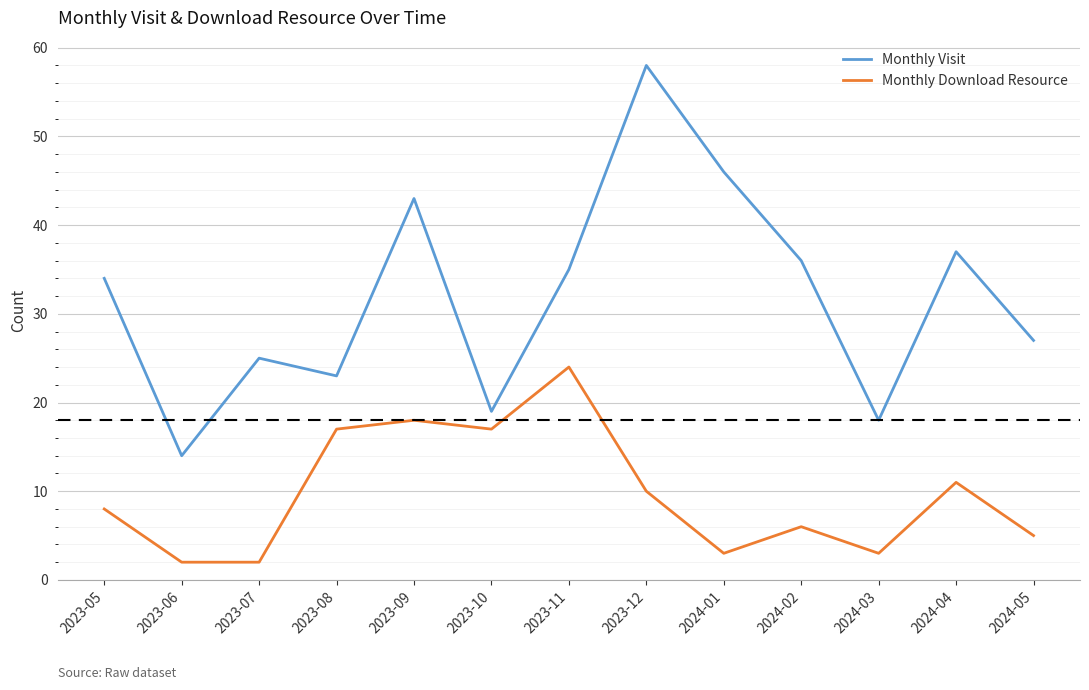

List the series in order of their peak value, highest first.

Monthly Visit, Monthly Download Resource